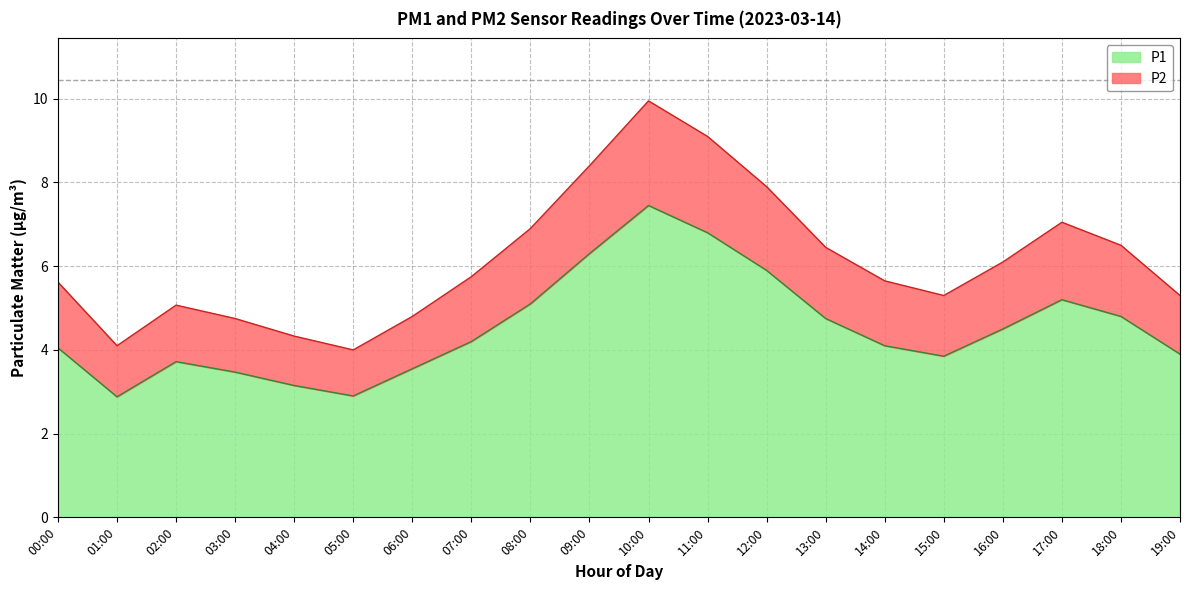

True or false: P2 has a value of 5.8 at 07:00.

True